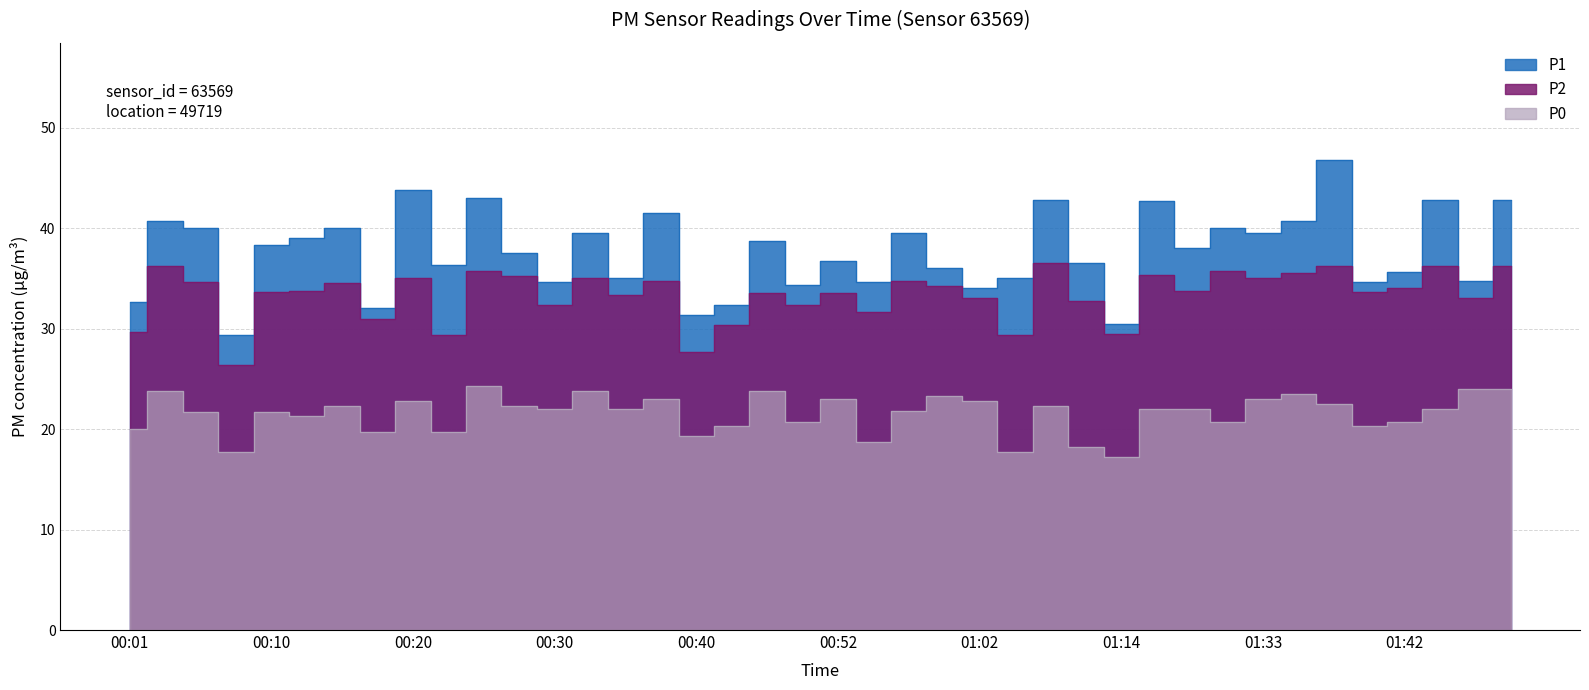

True or false: P2 has a value of 34.8 at 00:37.

True